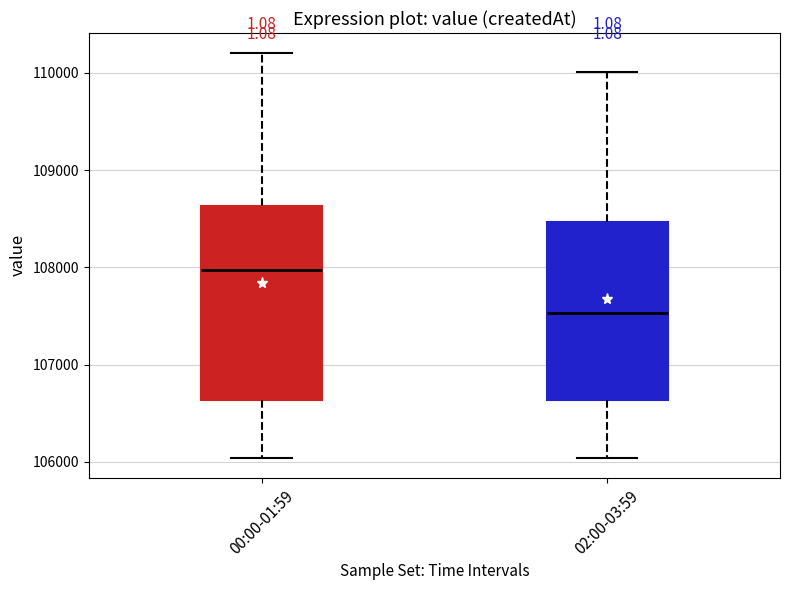

Reading left to right, read every box against the y-axis: the position of its median line, the range the box covers, and the ends of its whiskers. The values are not printed on the chart, so give them approximately, as read against the axis.

00:00-01:59: median 108000, box 106600 to 108600, whiskers 106000 to 110200
02:00-03:59: median 107500, box 106600 to 108500, whiskers 106000 to 110000